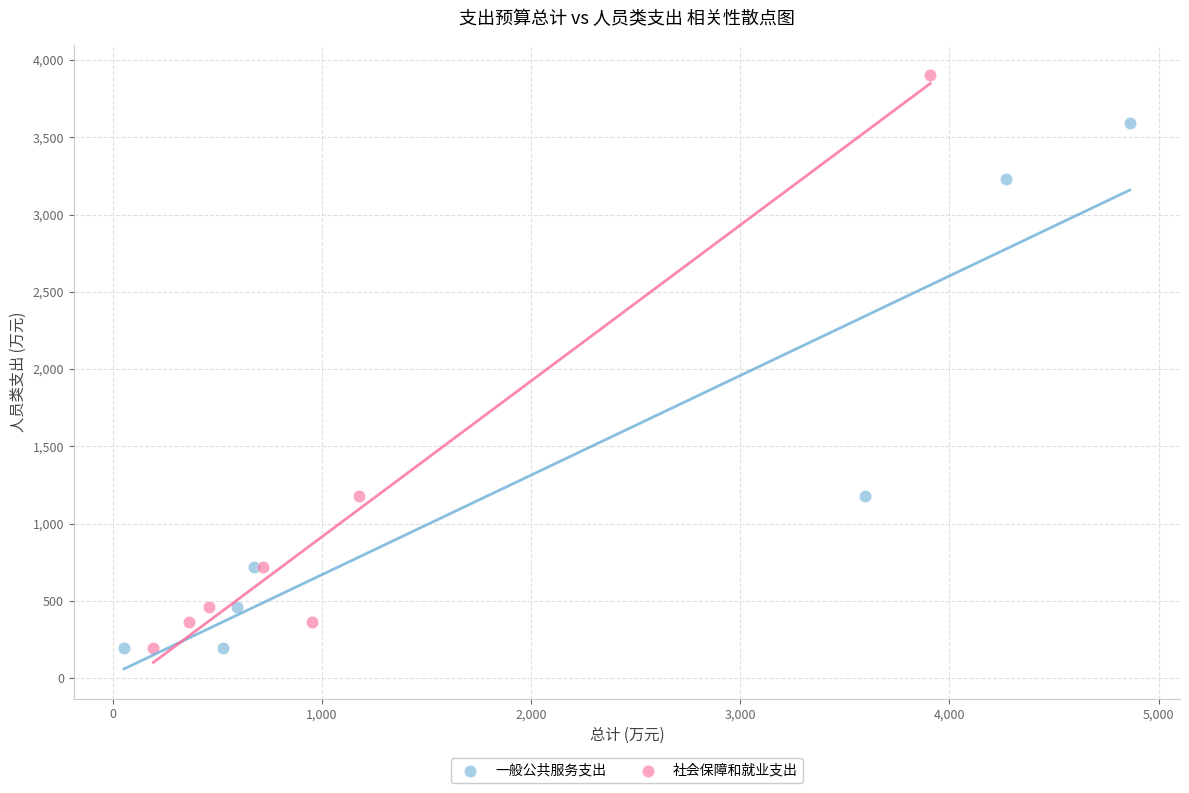

Which series reaches the maximum Y coordinate?

社会保障和就业支出